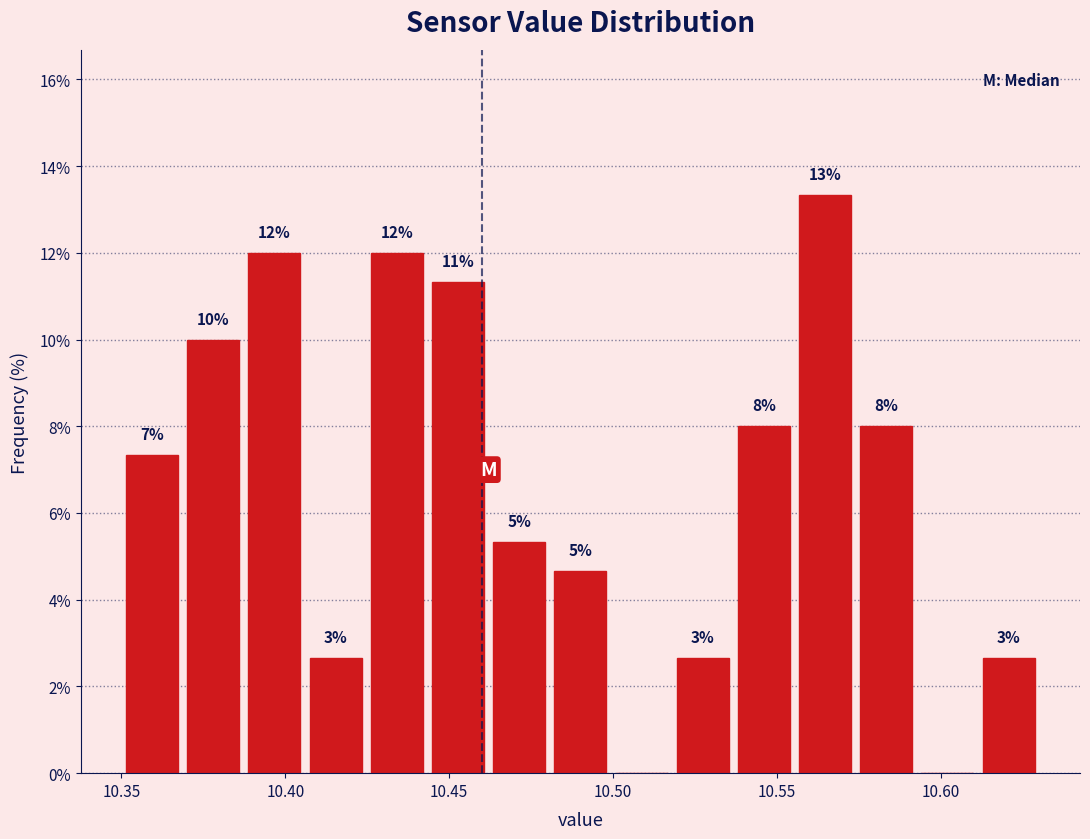

Read against the x-axis, roughly where is the centre of the tallest bar?

10.565